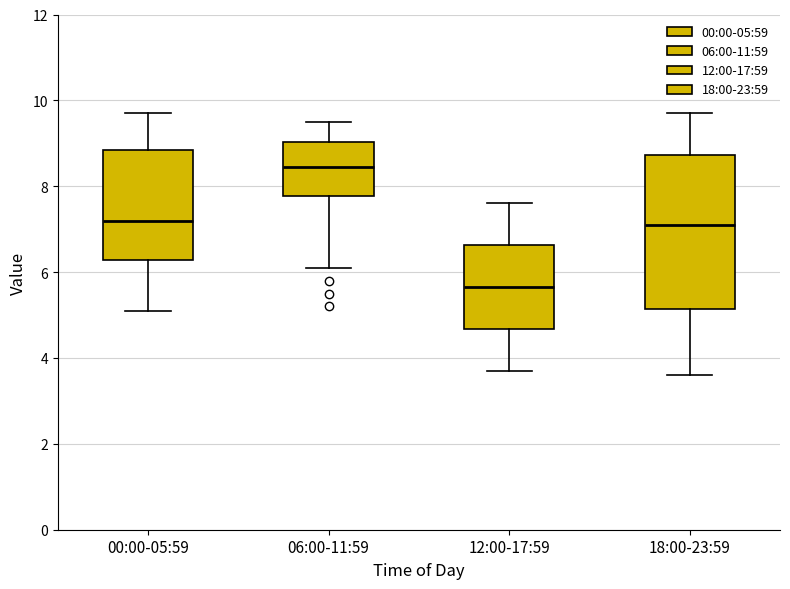

Which box's median line is the lowest?

12:00-17:59